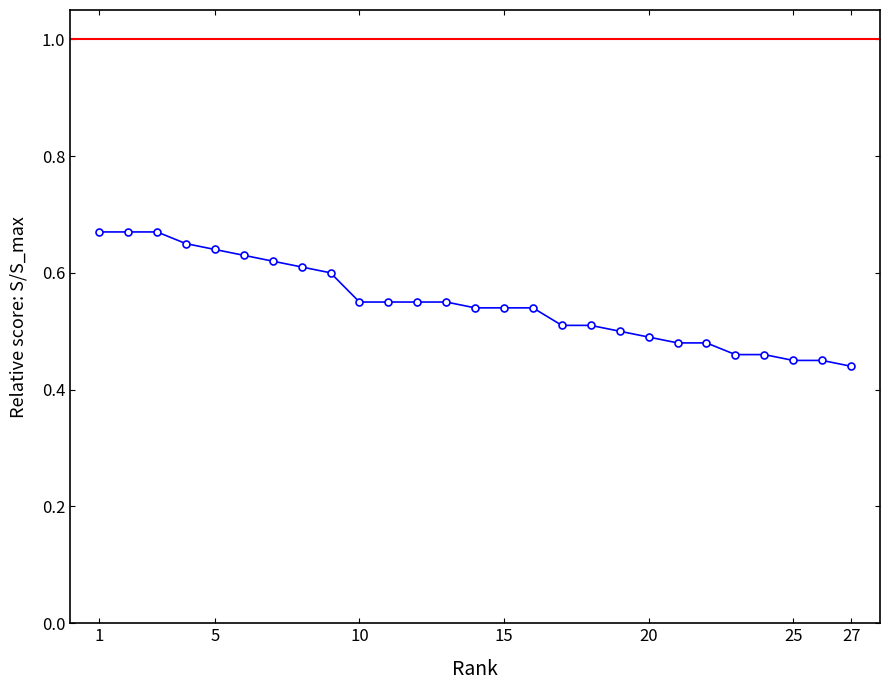

True or false: the data has more than 1 interior local peaks.

False